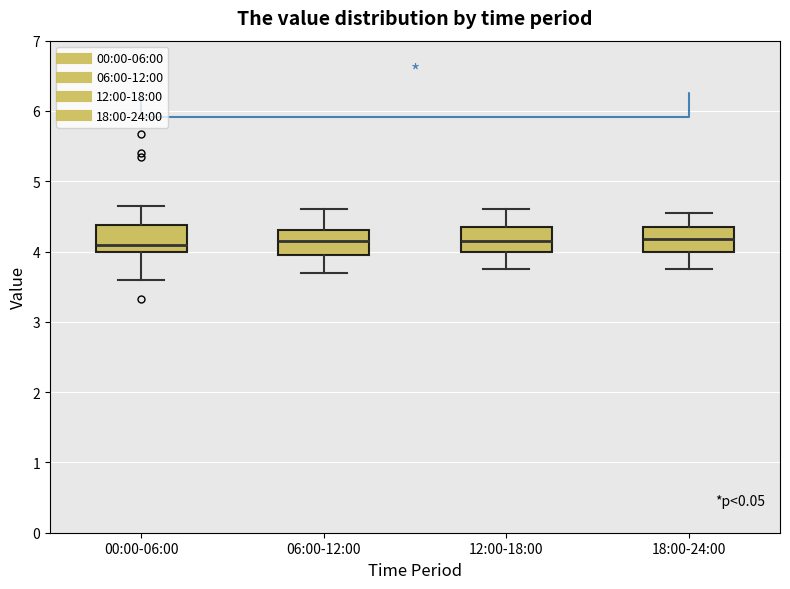

Reading left to right, transcribe this box plot: for each box, give where its median line is, the range the box spans, and where its two whiskers end, as read against the y-axis. The values are not printed on the chart, so give them approximately, as read against the axis.

00:00-06:00: median 4.1, box 4.0 to 4.4, whiskers 3.6 to 4.7
06:00-12:00: median 4.2, box 4.0 to 4.3, whiskers 3.7 to 4.6
12:00-18:00: median 4.2, box 4.0 to 4.4, whiskers 3.8 to 4.6
18:00-24:00: median 4.2, box 4.0 to 4.4, whiskers 3.8 to 4.6